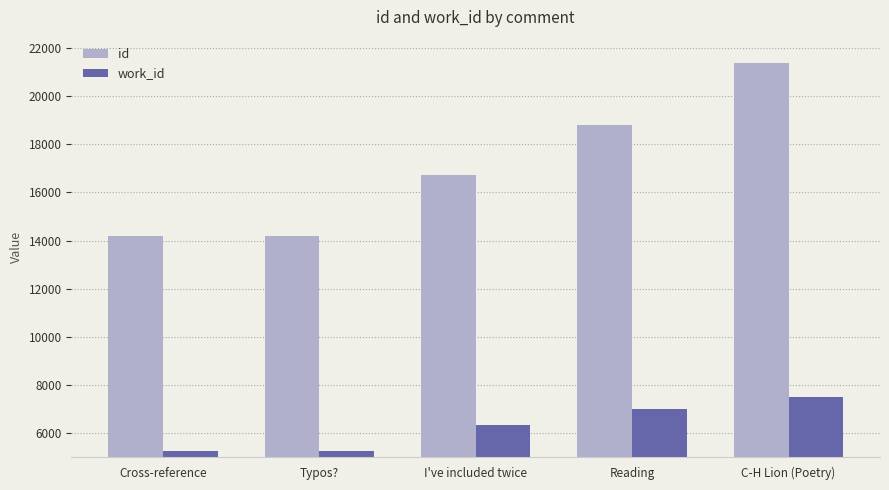

What is the sum of the id values at C-H Lion (Poetry) and I've included twice?

38122